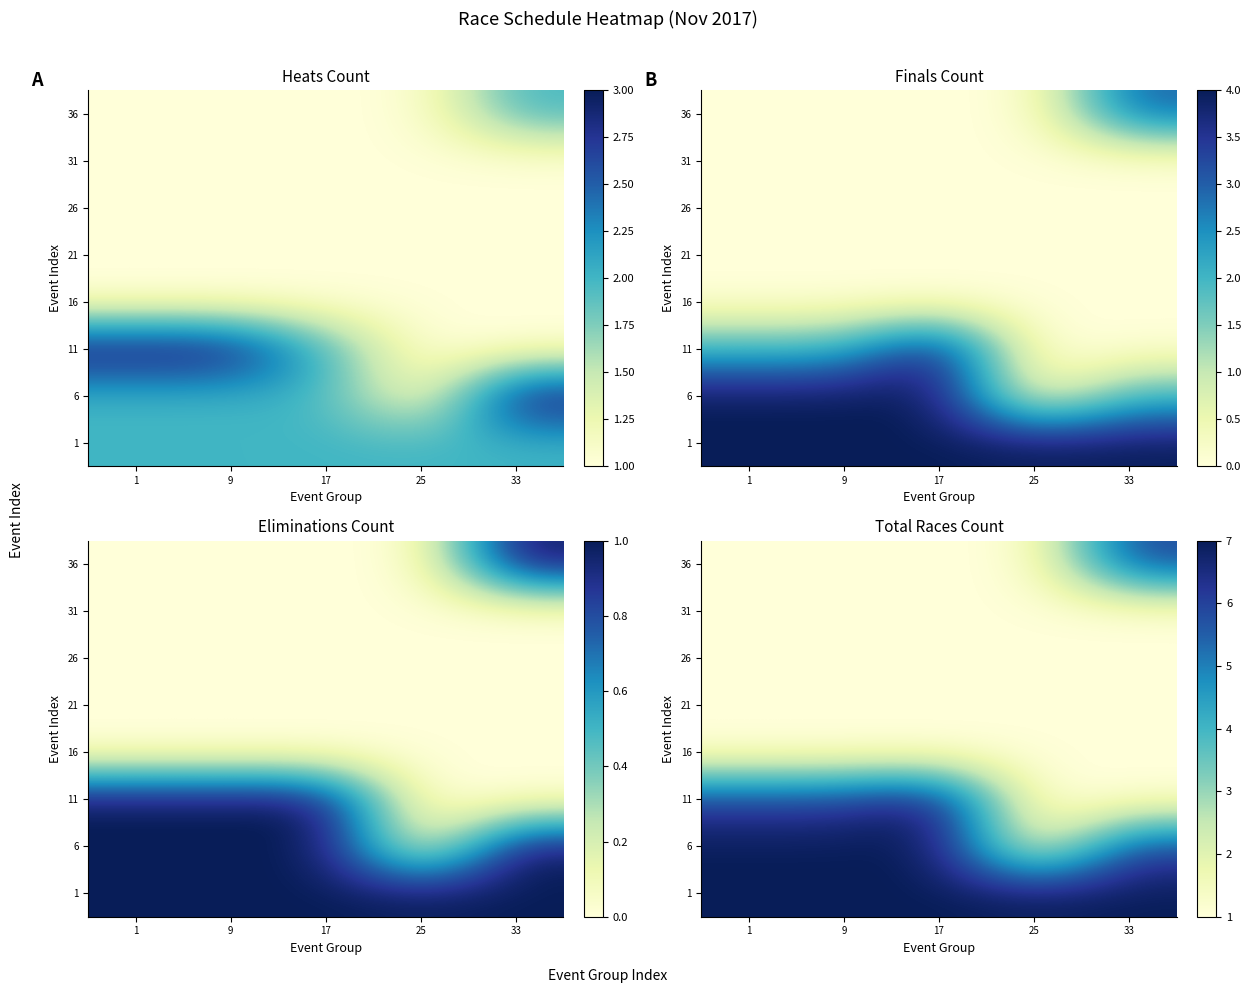

The value of 11 at 9 is 6. True or false?

True